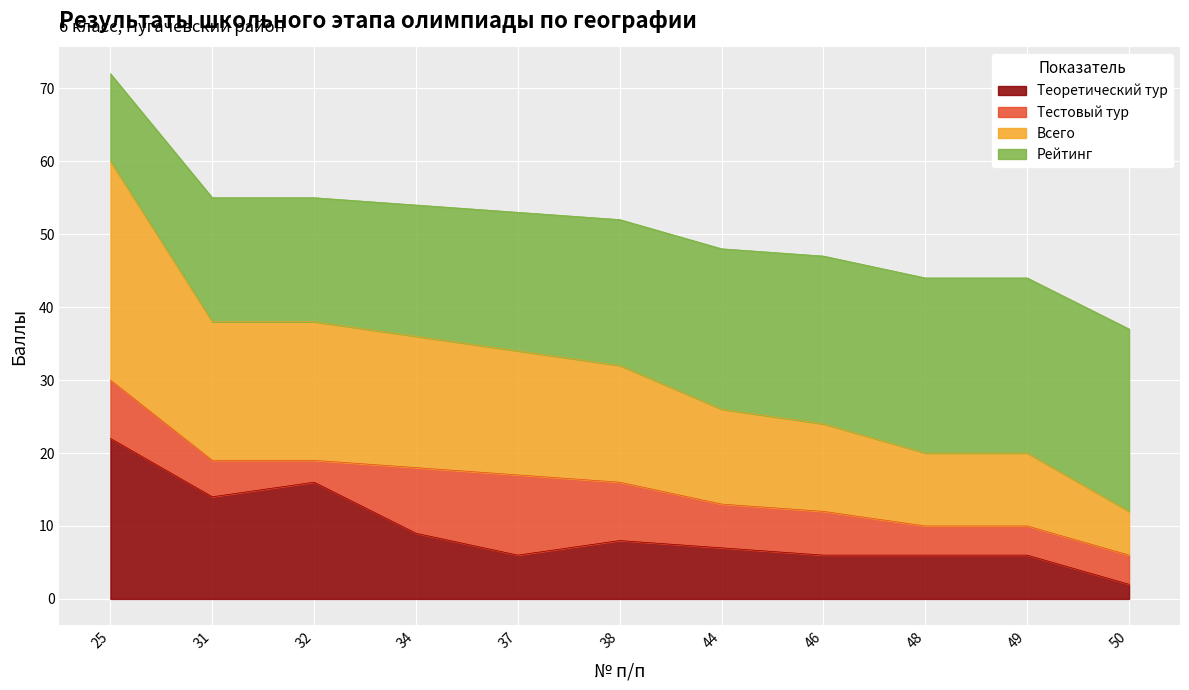

The value of Теоретический тур at 50 is 2. True or false?

True